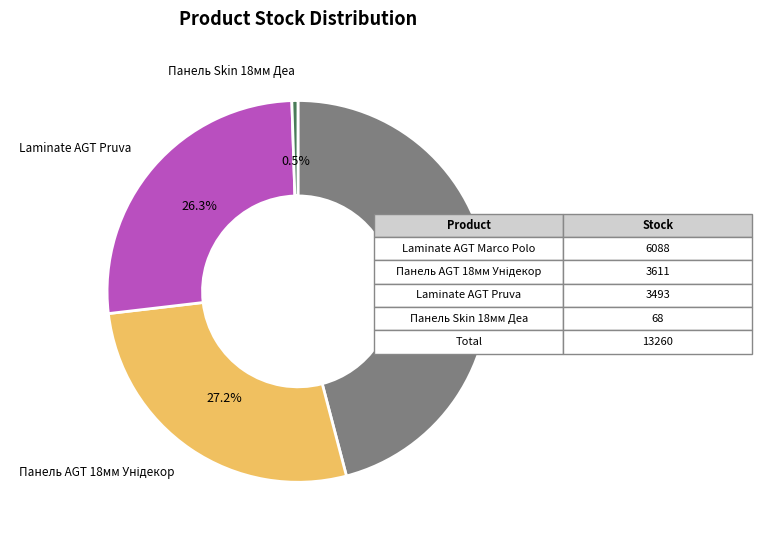

Is there a majority slice in this chart?

No